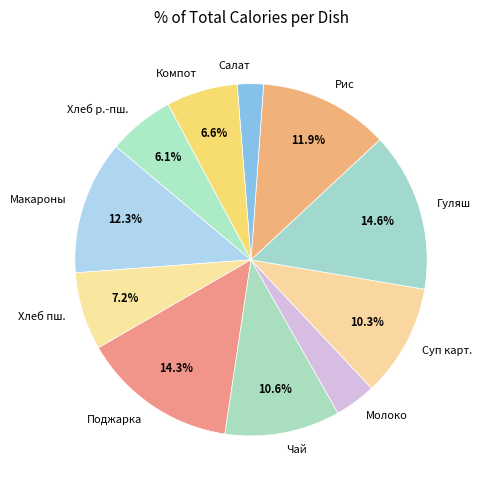

Does Хлеб пш. account for over 50% of the chart?

No